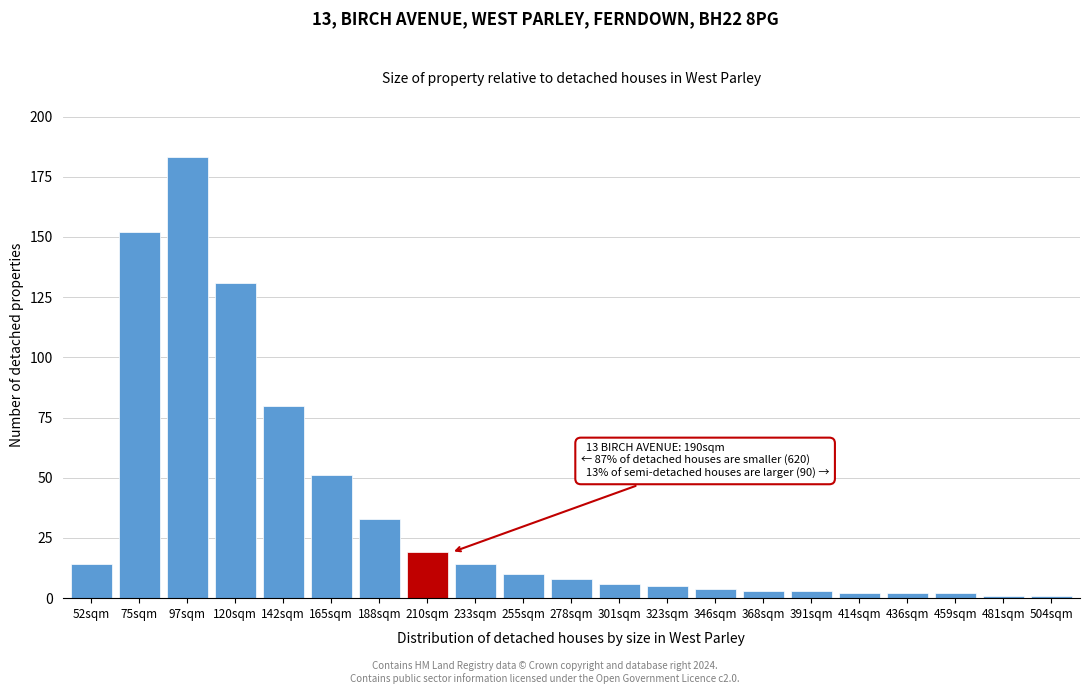

Reading right to left, extract all data points from this chart.

504sqm=1	481sqm=1	459sqm=2	436sqm=2	414sqm=2	391sqm=3	368sqm=3	346sqm=4	323sqm=5	301sqm=6	278sqm=8	255sqm=10	233sqm=14	210sqm=19	188sqm=33	165sqm=51	142sqm=80	120sqm=131	97sqm=183	75sqm=152	52sqm=14